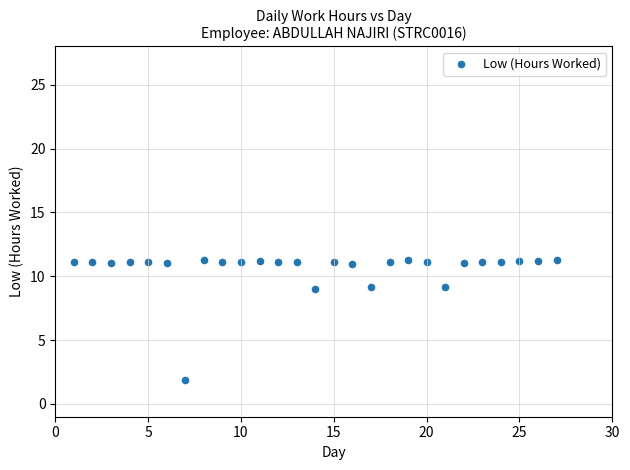

What is the range of Y values (max minus min)?

9.4